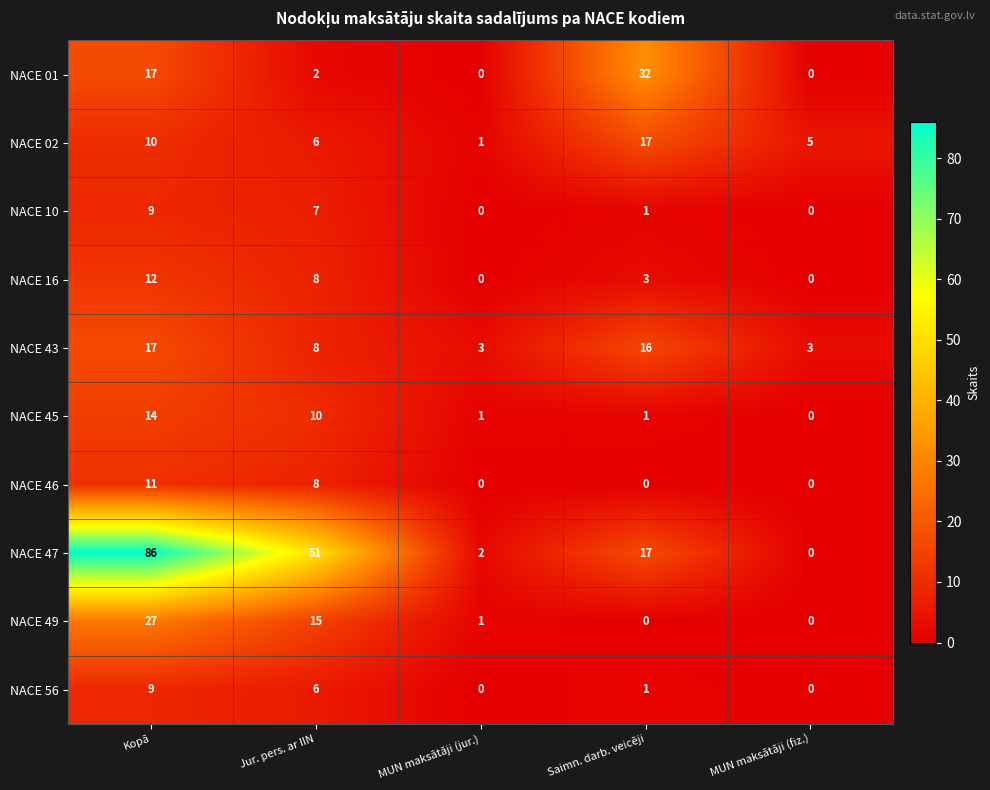

At how many categories does at least one series exceed 54?

1